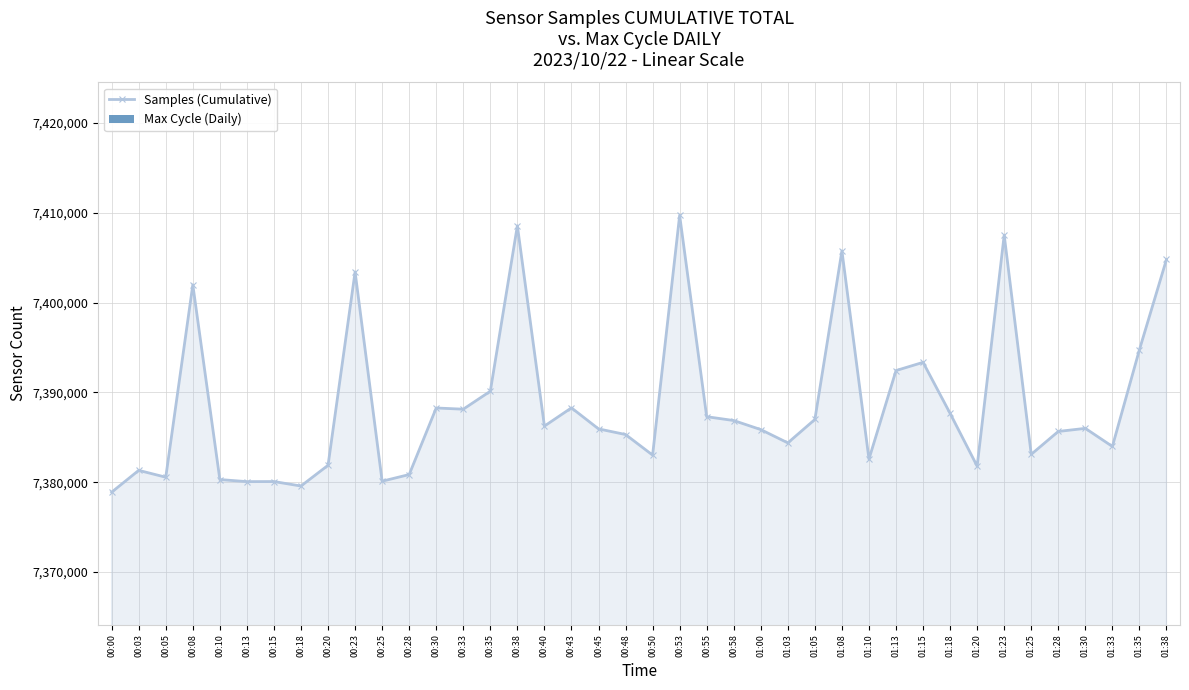

Which category has the highest value in the Samples (Cumulative) series?

00:53